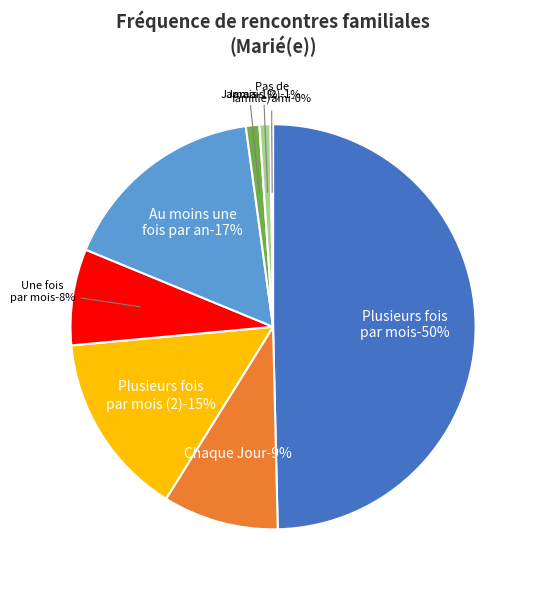

Between Jamais (2) and Plusieurs fois par mois (2), which is larger?

Plusieurs fois par mois (2)